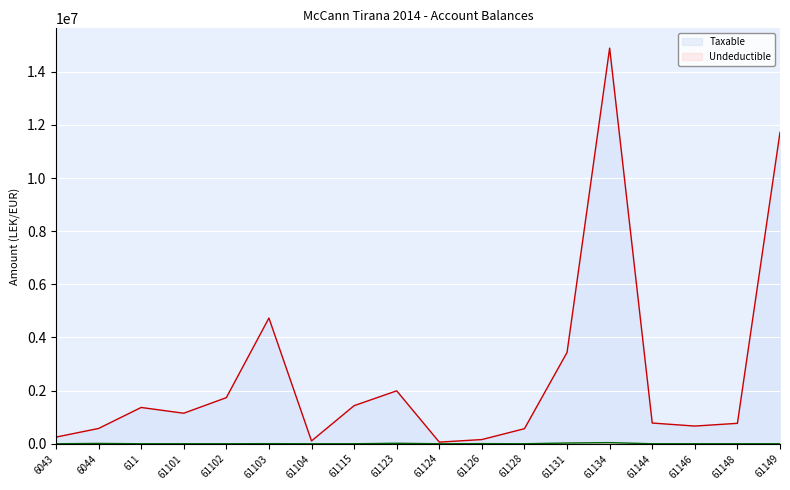

The value of Taxable at 61126 is 157990.0. True or false?

True